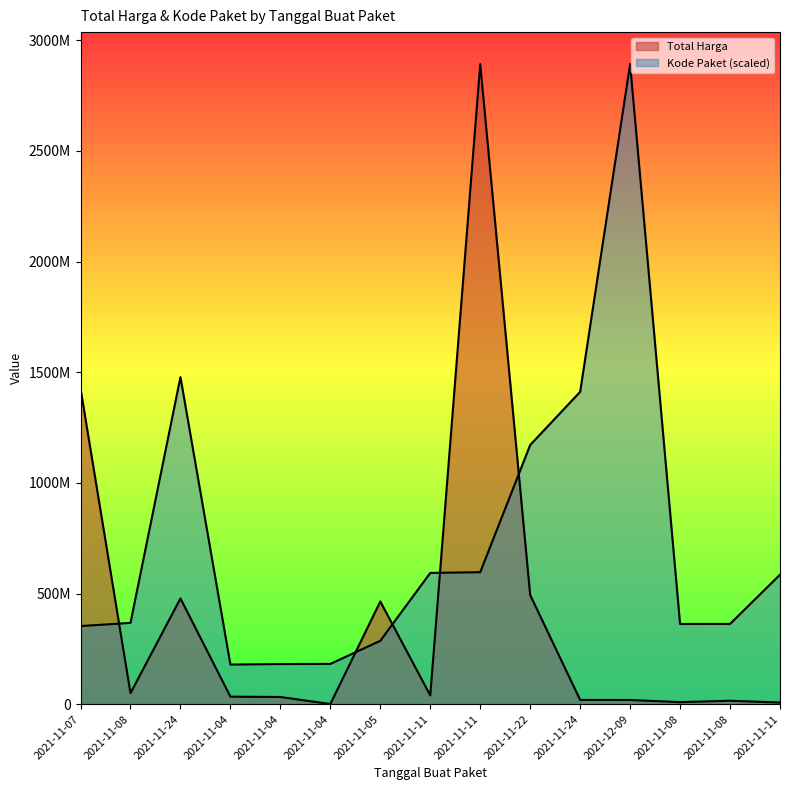

At how many categories does at least one series exceed 980167230?

6